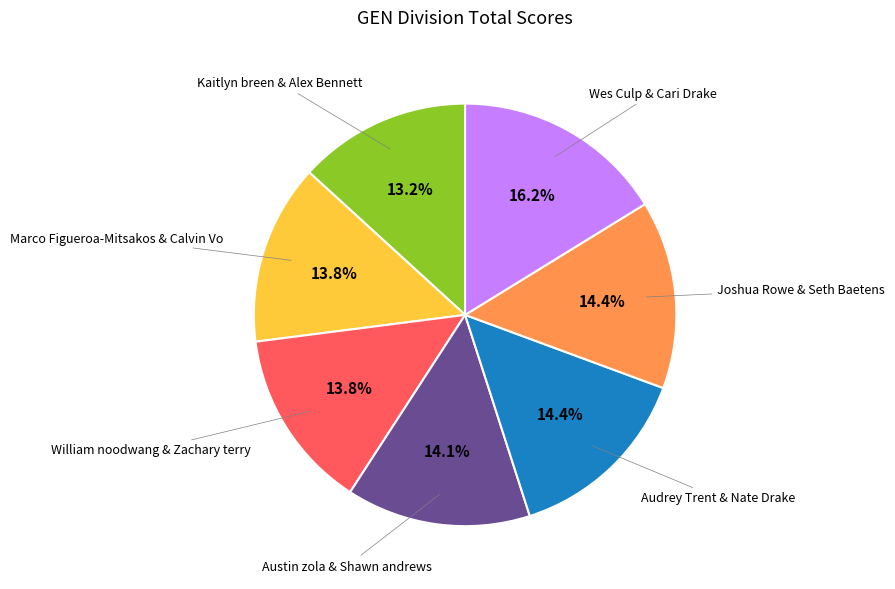

Is there any slice that represents more than half of the pie?

No